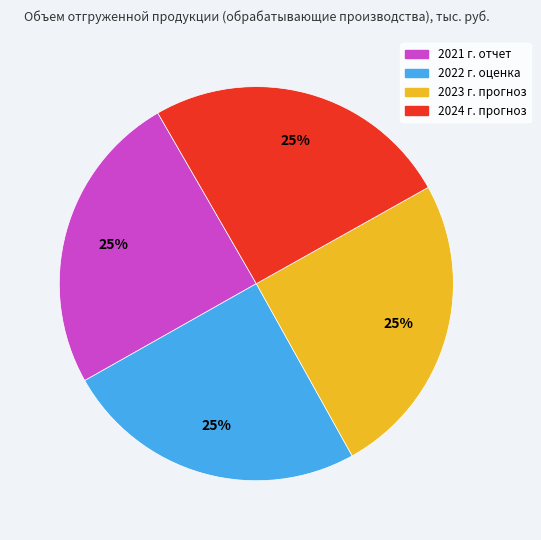

To the nearest percent, what portion does 2023 г. прогноз represent?

25%